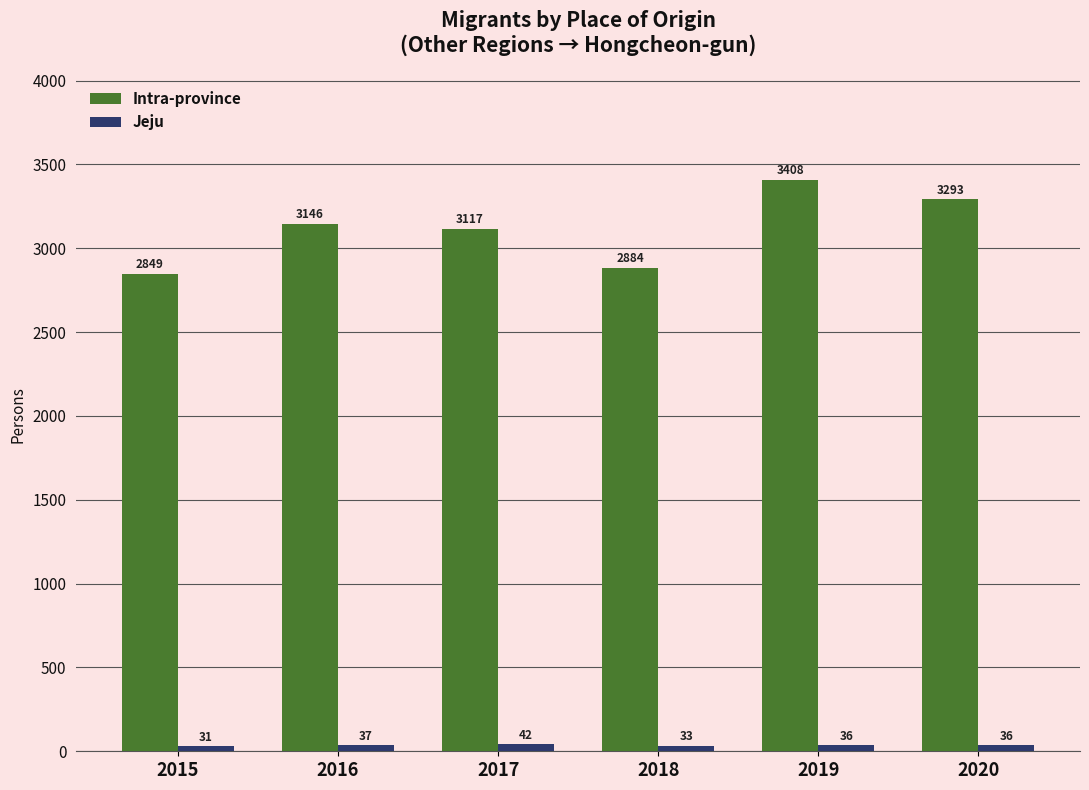

Reading left to right, extract all data points from this chart.

Intra-province: 2849	3146	3117	2884	3408	3293
Jeju: 31	37	42	33	36	36